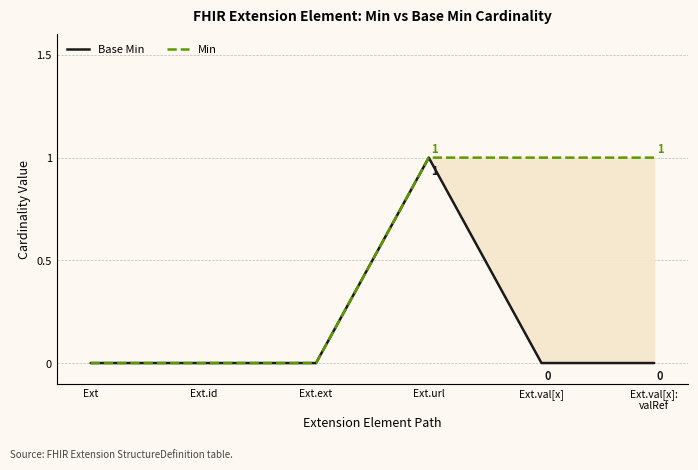

Reading left to right, transcribe all the data shown in this chart.

Base Min: Ext=0	Ext.id=0	Ext.ext=0	Ext.url=1	Ext.val[x]=0	Ext.val[x]:
valRef=0
Min: Ext=0	Ext.id=0	Ext.ext=0	Ext.url=1	Ext.val[x]=1	Ext.val[x]:
valRef=1